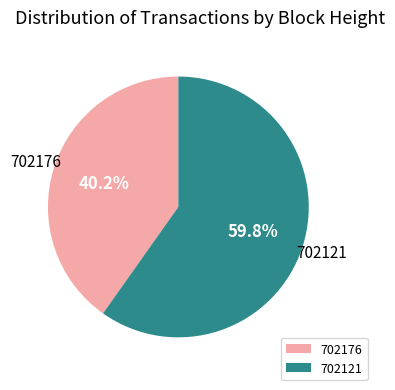

Combined, do 702176 and 702121 account for over 50%?

Yes